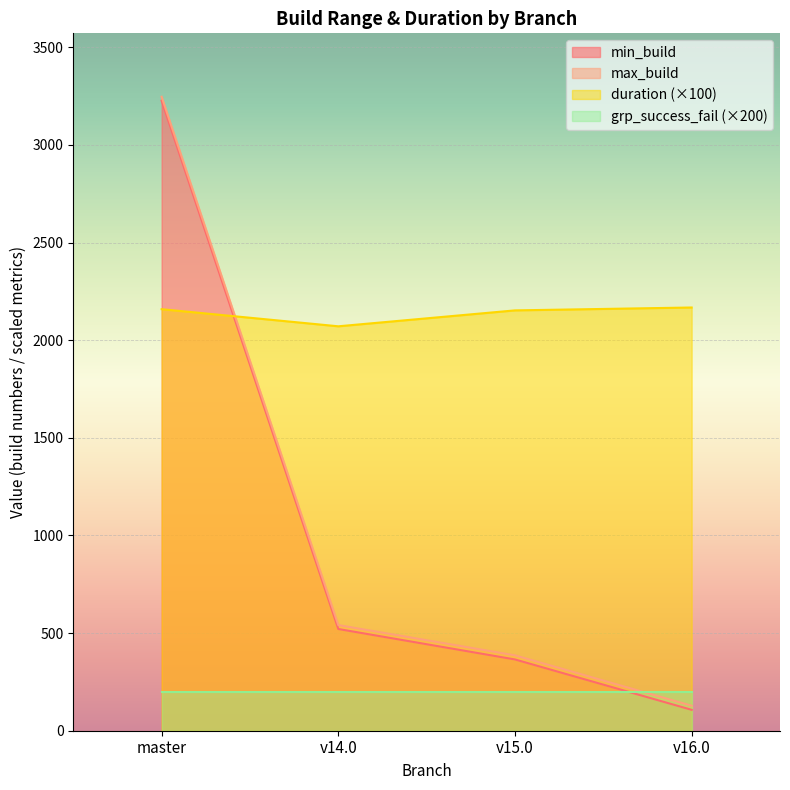

Is the value of min_build at v14.0 greater than the value of duration (×100) at v16.0?

No